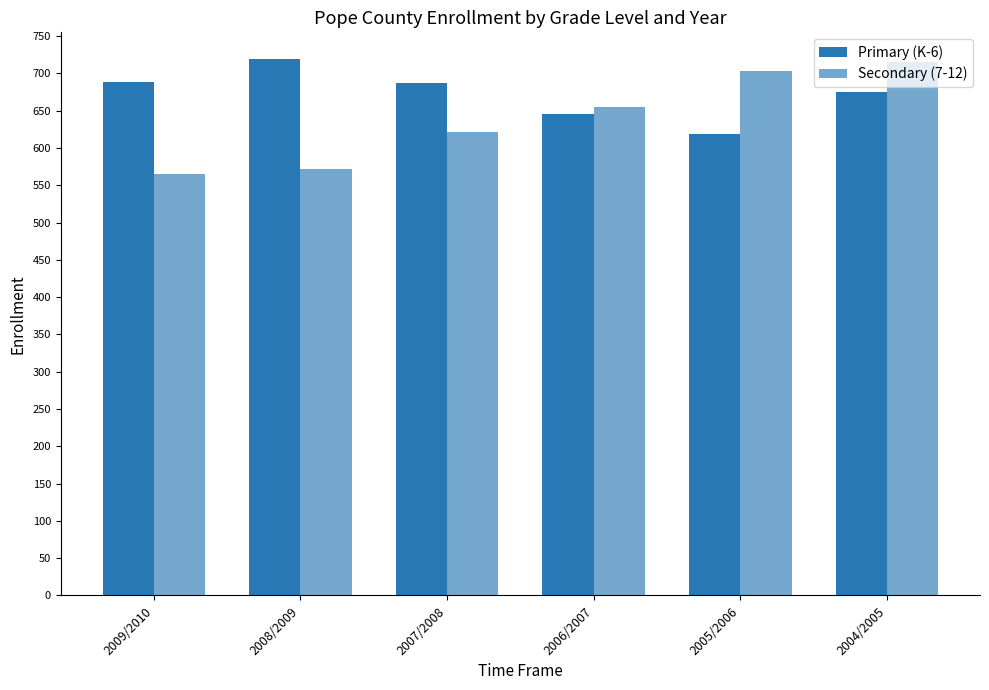

What is the difference between the Secondary (7-12) values at 2005/2006 and 2008/2009?

131